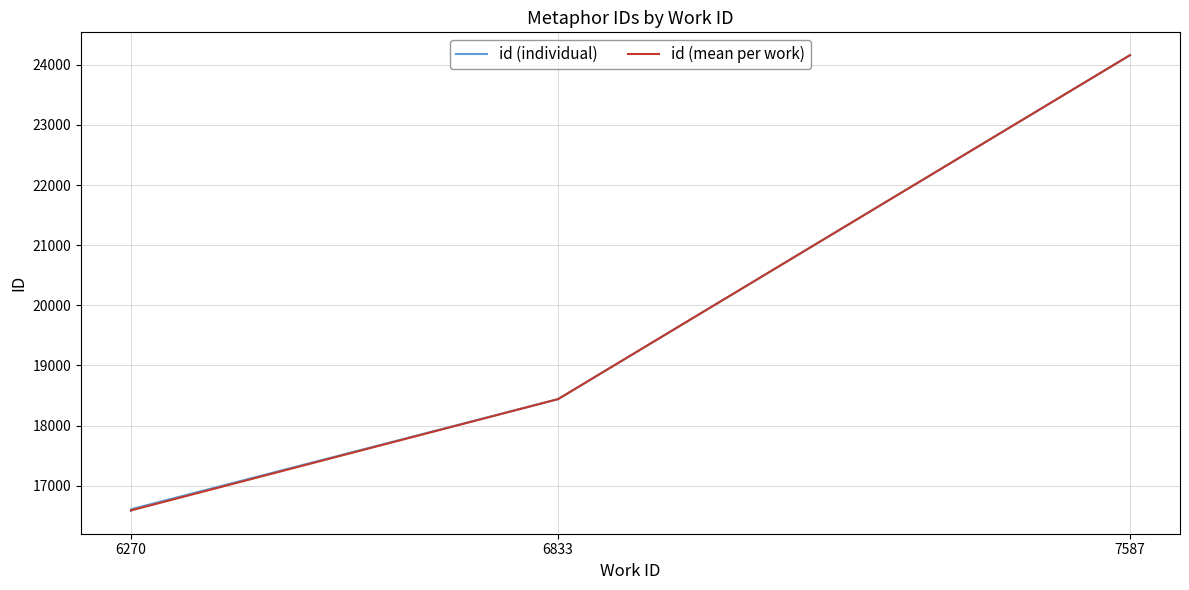

Which category has the lowest value across all series?

6270